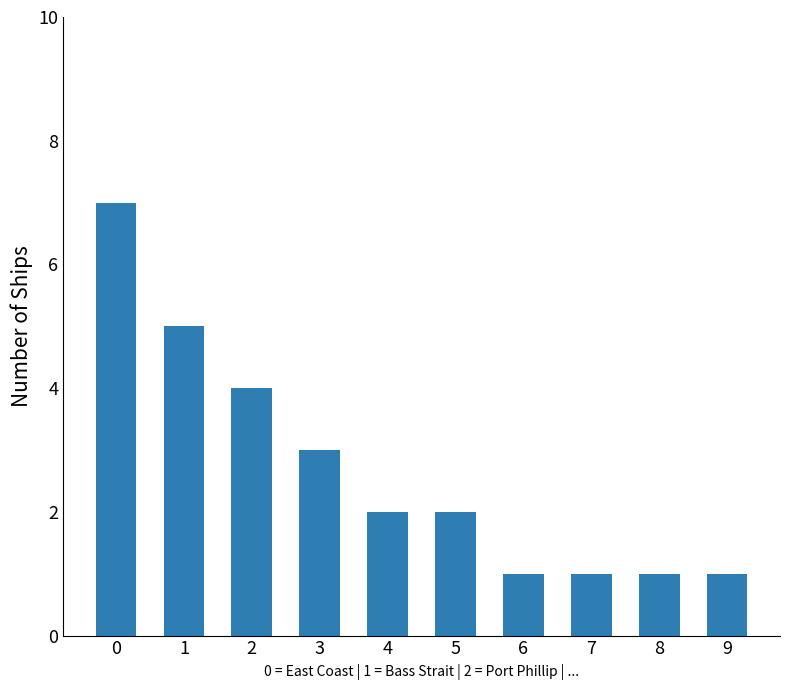

Is it true that the value at 4 is 3?

False